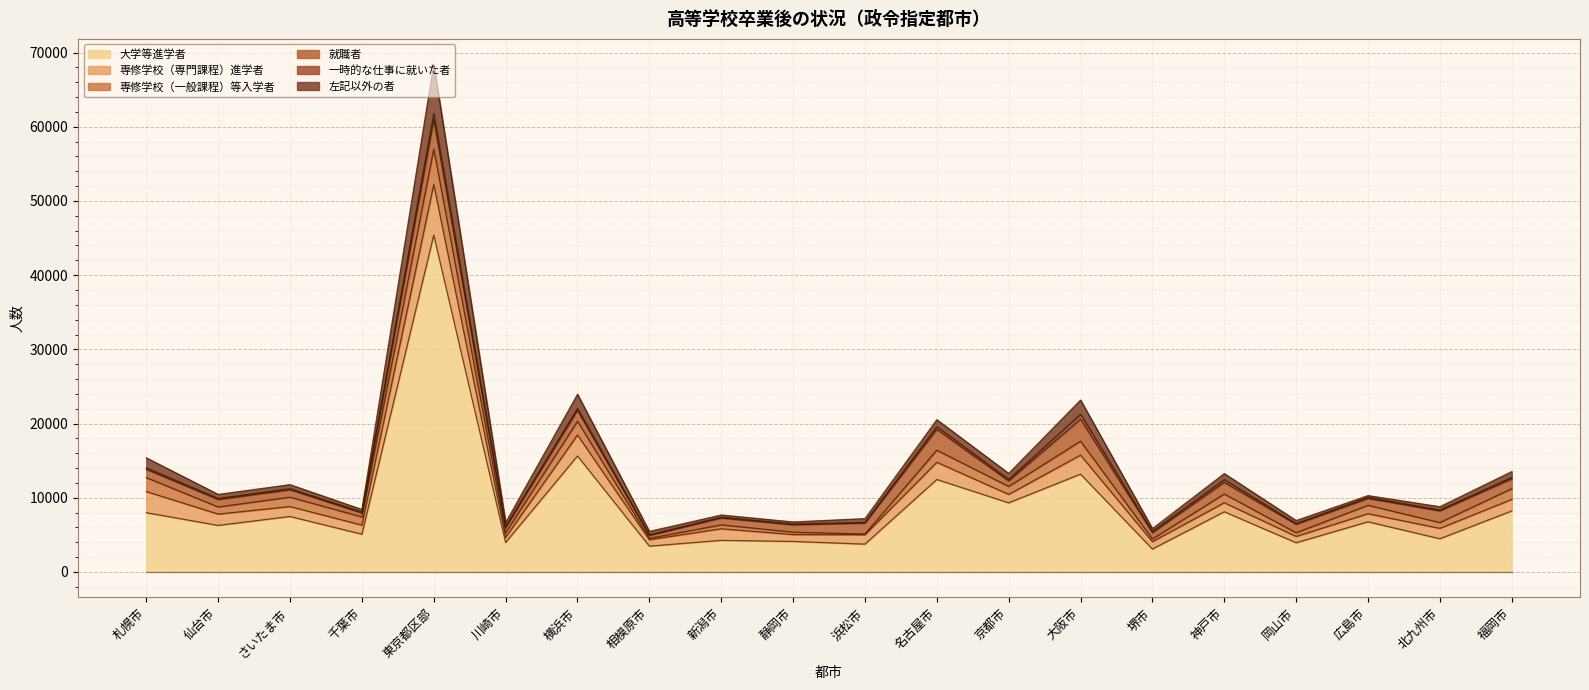

What is the average value of the 大学等進学者 series?

8847